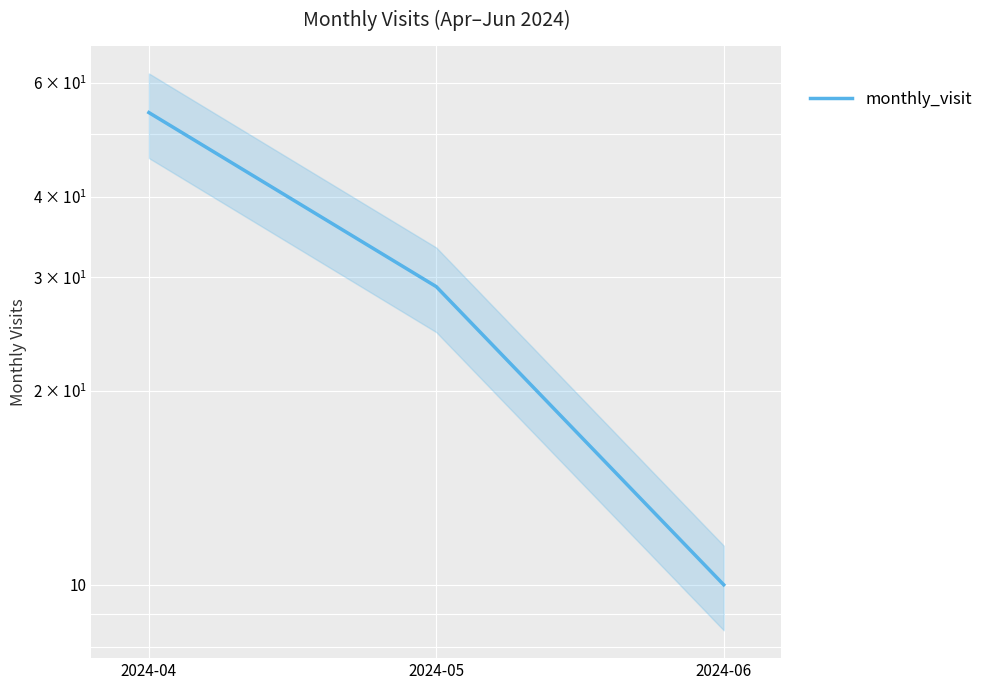

Where does the data first go above 29?

2024-04